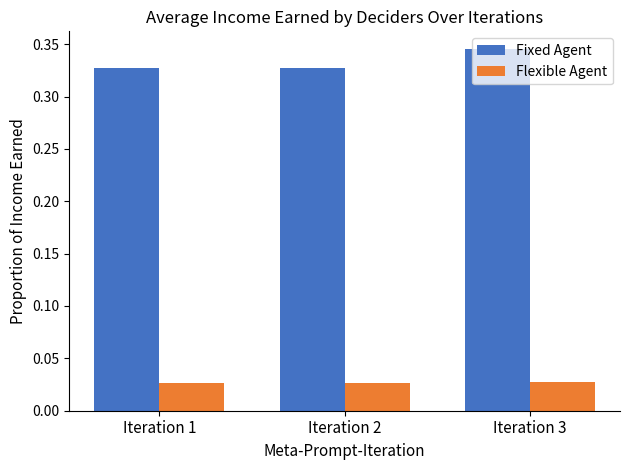

Between Iteration 1 and Iteration 3, which series saw the biggest shift?

Fixed Agent